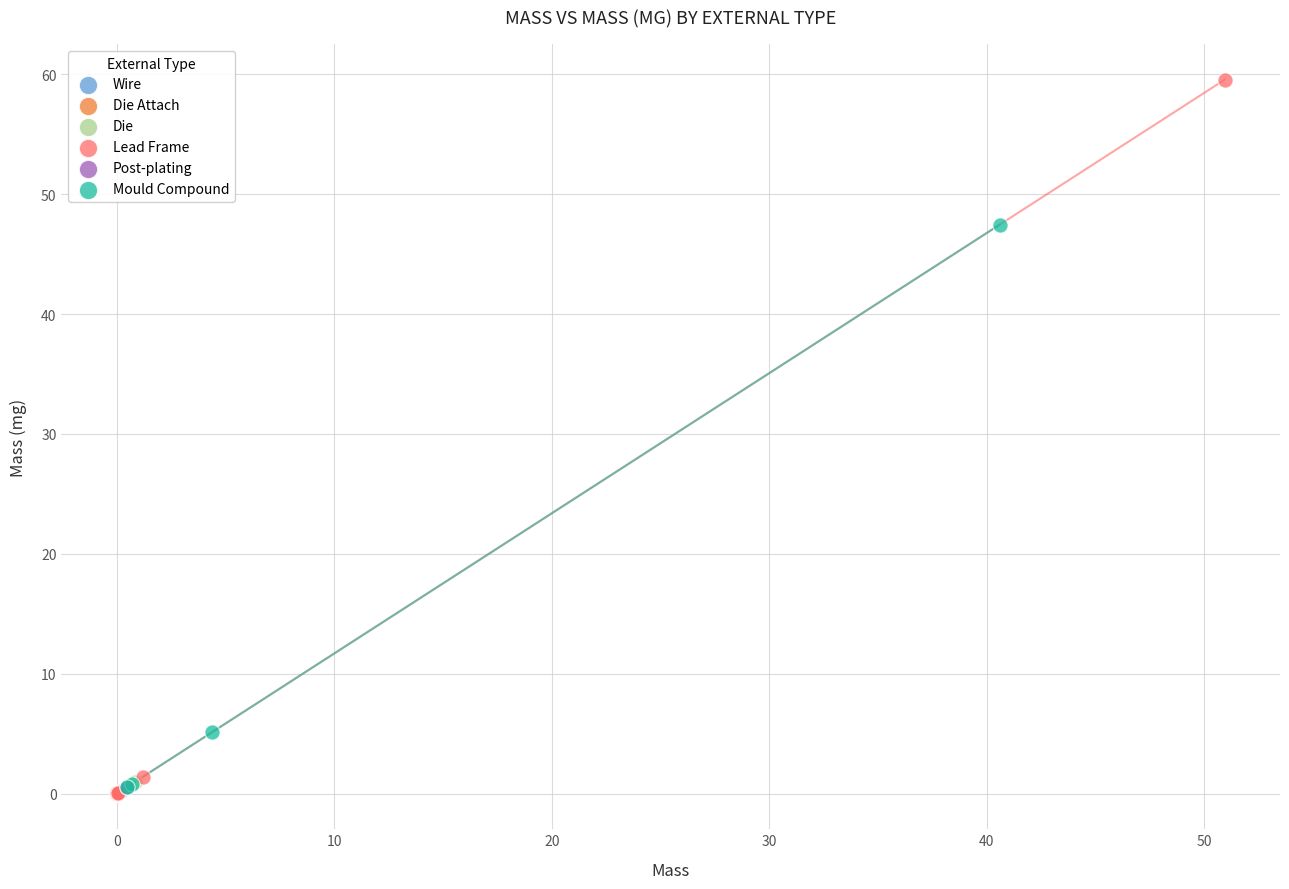

What are all the series names shown in the legend?

Wire, Die Attach, Die, Lead Frame, Post-plating, Mould Compound